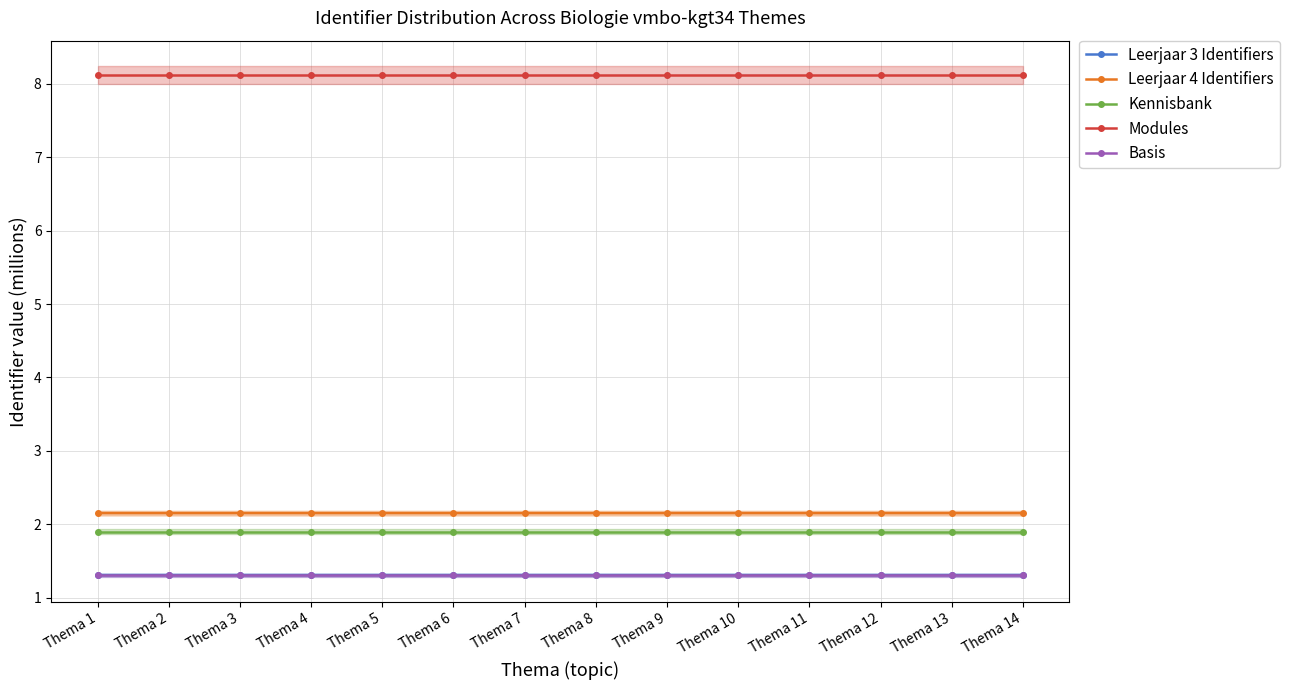

What is the greatest value displayed?

8.1